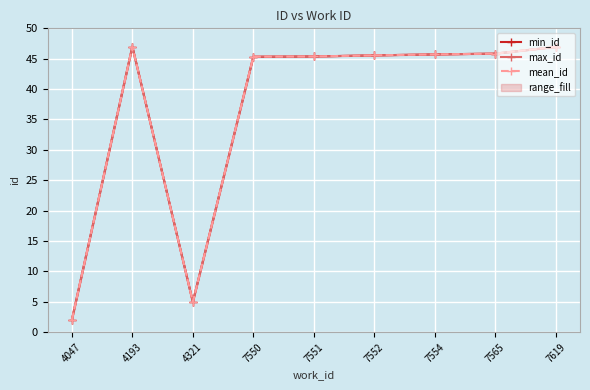

True or false: max_id and min_id cross at least once.

False